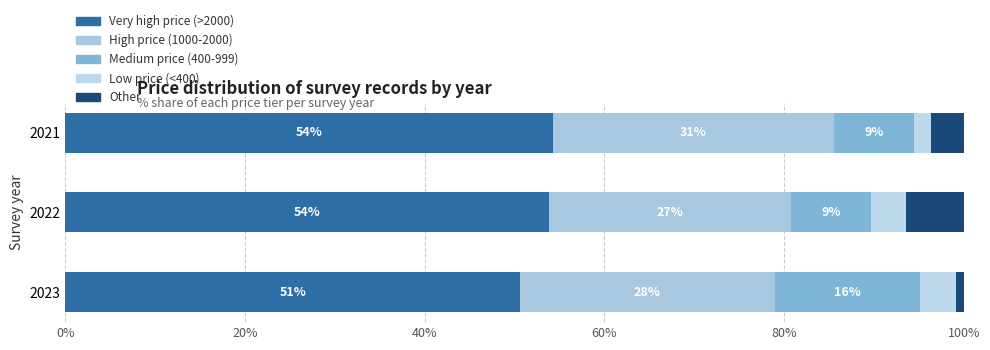

Which series has the largest total across all categories?

Very high price (>2000)